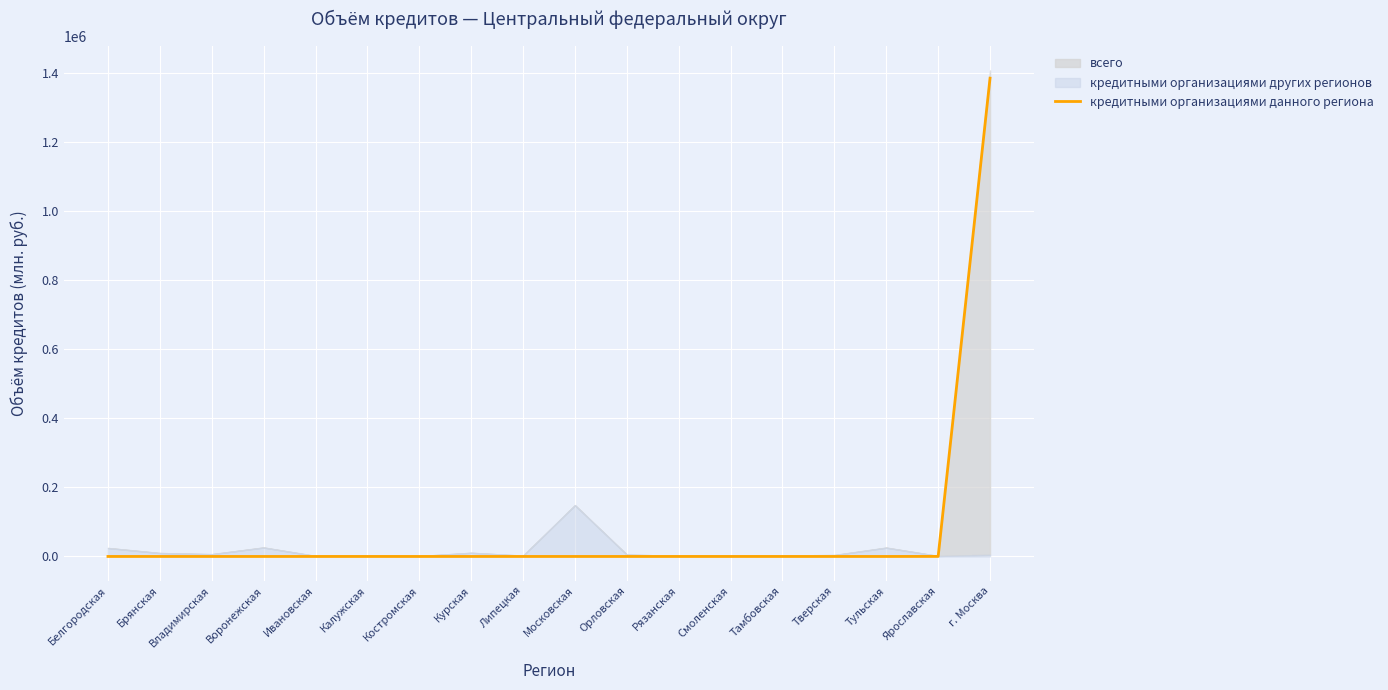

What is the label of the 15th point from the left?

Тверская